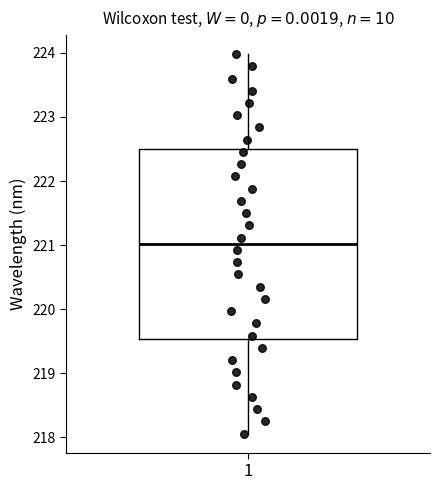

Read this box plot against the y-axis: the position of the median line, the range covered by the box, and the ends of both whiskers. The values are not printed on the chart, so give them approximately, as read against the axis.

median 221.0, box 219.5 to 222.5, whiskers 218.1 to 224.0